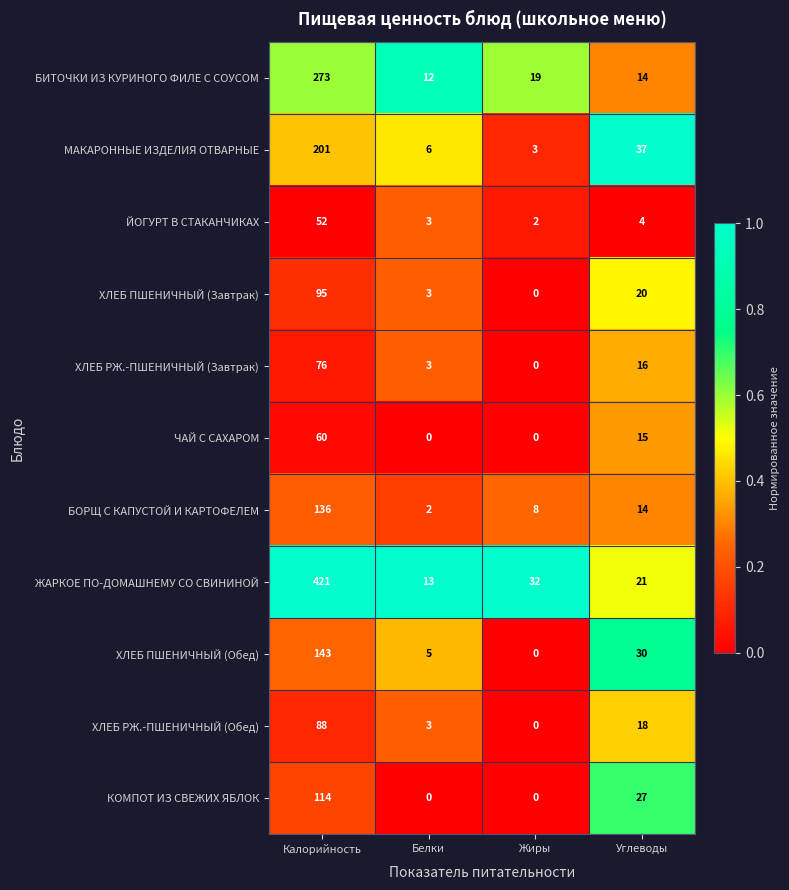

At which label is ХЛЕБ РЖ.-ПШЕНИЧНЫЙ (Обед) closest to 44?

Углеводы